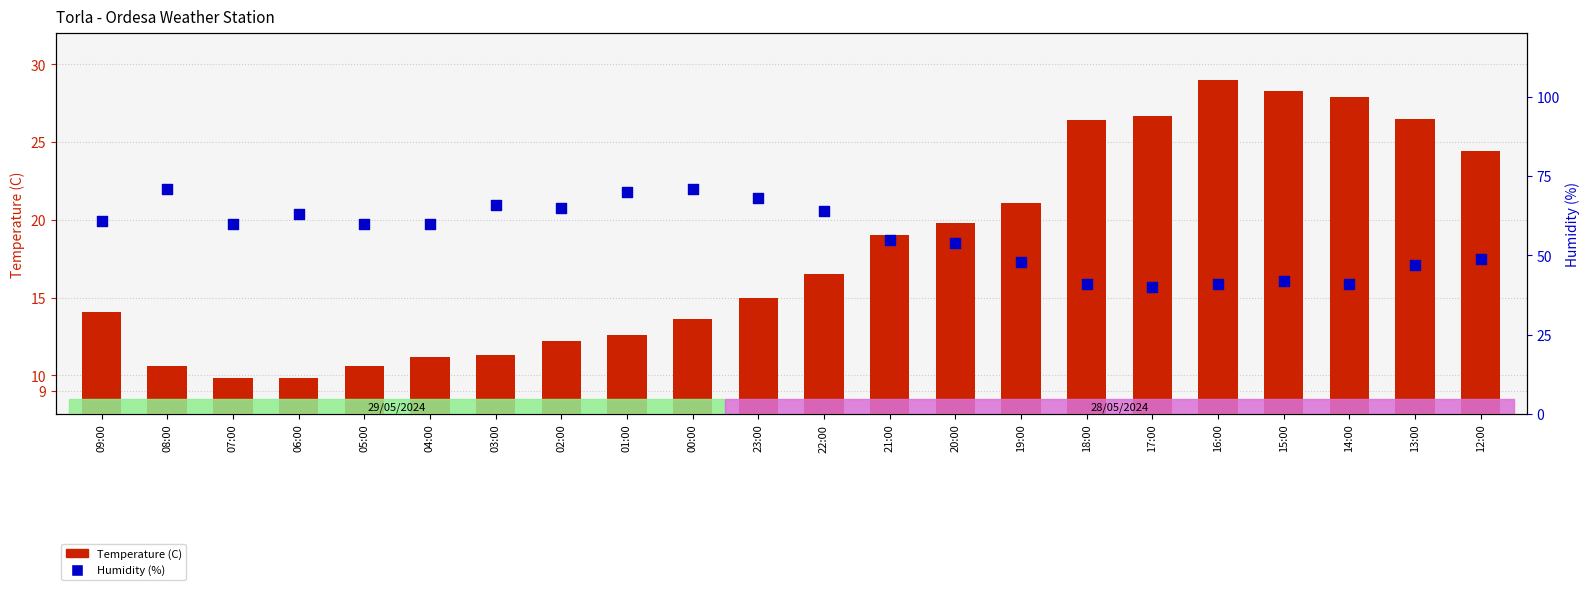

Is the value of Temperature (C) at 14:00 greater than the value of Humidity (%) at 23:00?

No